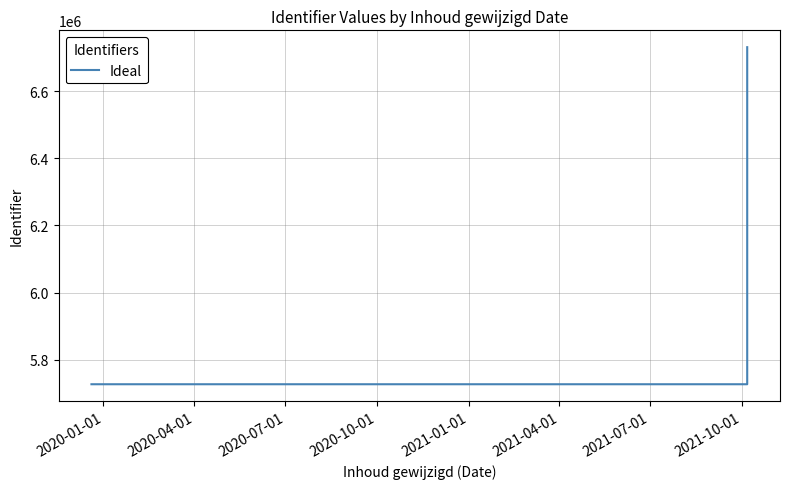

Which has a higher value, 2020-07-01 or 2020-04-01?

2020-07-01